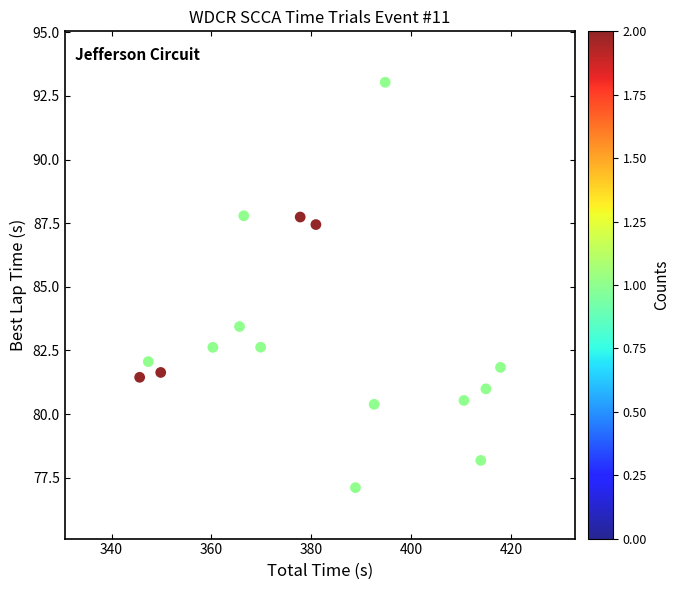

What Y value in the scatter plot is closest to 85?

83.4